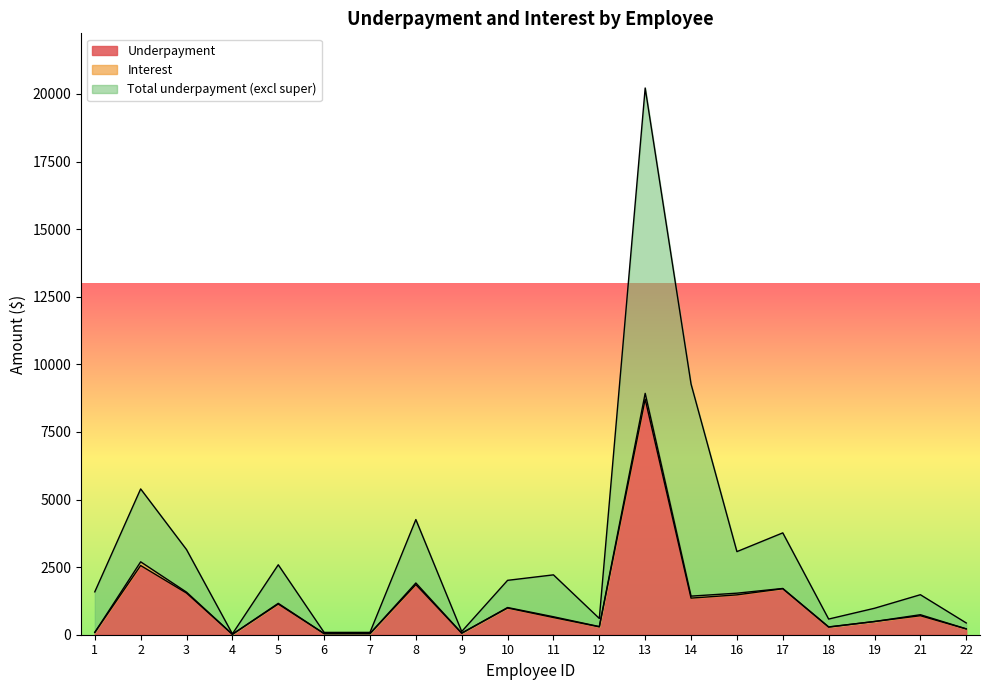

Rank the series by their maximum value, from lowest to highest.

Interest, Underpayment, Total underpayment (excl super)